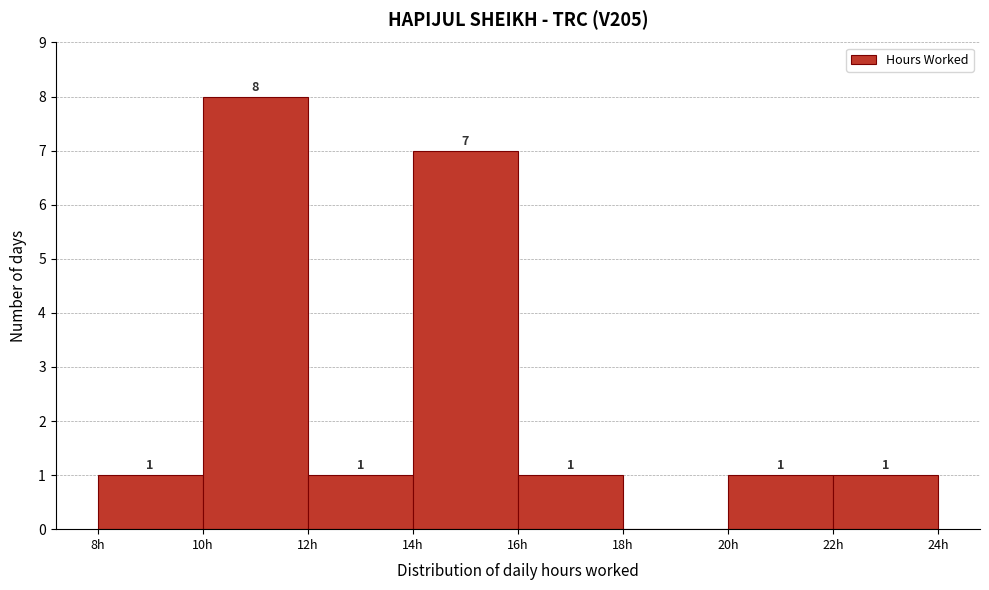

Over which range of the x-axis is the bar tallest?

10 to 12